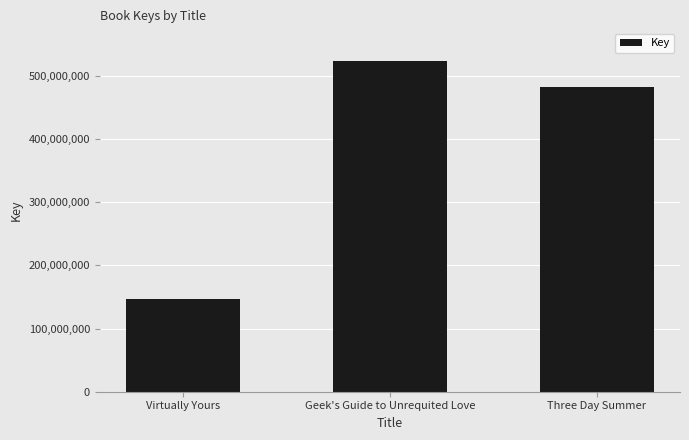

True or false: the data shows 692382938 at Three Day Summer.

False